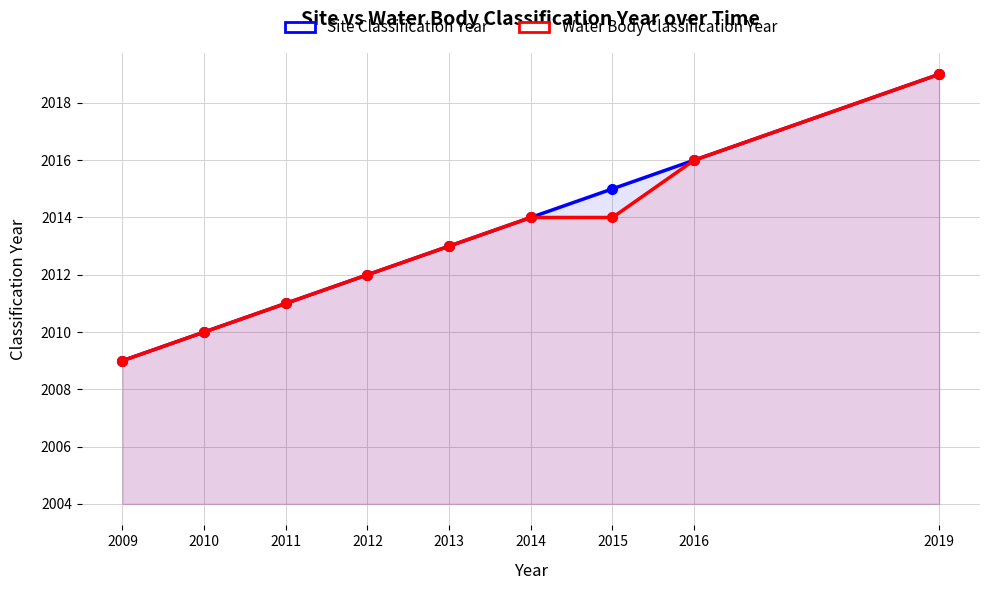

How many Site Classification Year values are between 2011 and 2015?

5